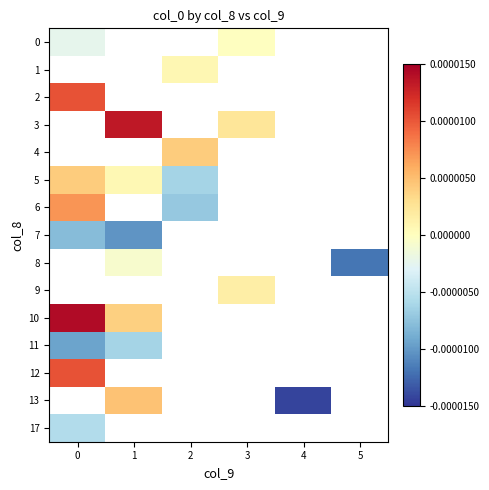

Is the value of row_5 at 1 greater than the value of row_7 at 1?

Yes